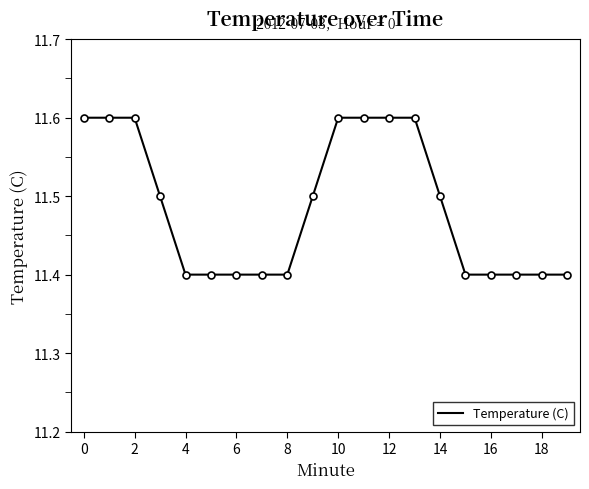

What is the smallest value displayed?

11.4